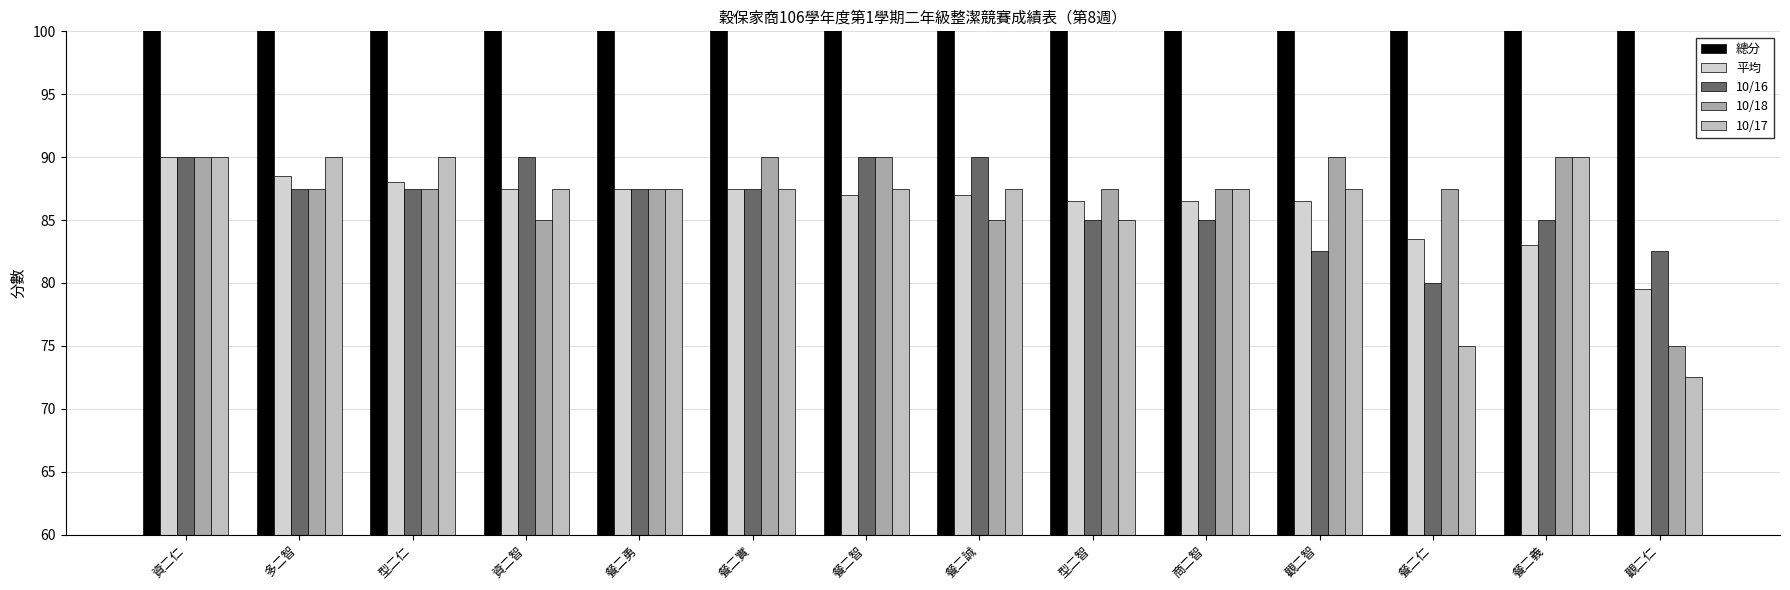

Reading left to right, transcribe all the data shown in this chart.

總分: 450.0	442.5	440.0	437.5	437.5	437.5	435.0	435.0	432.5	432.5	432.5	417.5	415.0	397.5
平均: 90.0	88.5	88.0	87.5	87.5	87.5	87.0	87.0	86.5	86.5	86.5	83.5	83.0	79.5
10/16: 90.0	87.5	87.5	90.0	87.5	87.5	90.0	90.0	85.0	85.0	82.5	80.0	85.0	82.5
10/18: 90.0	87.5	87.5	85.0	87.5	90.0	90.0	85.0	87.5	87.5	90.0	87.5	90.0	75.0
10/17: 90.0	90.0	90.0	87.5	87.5	87.5	87.5	87.5	85.0	87.5	87.5	75.0	90.0	72.5